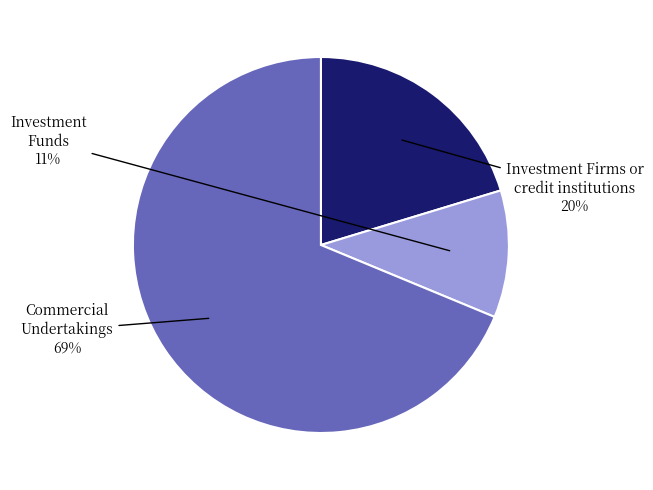

True or false: Commercial Undertakings accounts for 69% of the total.

True